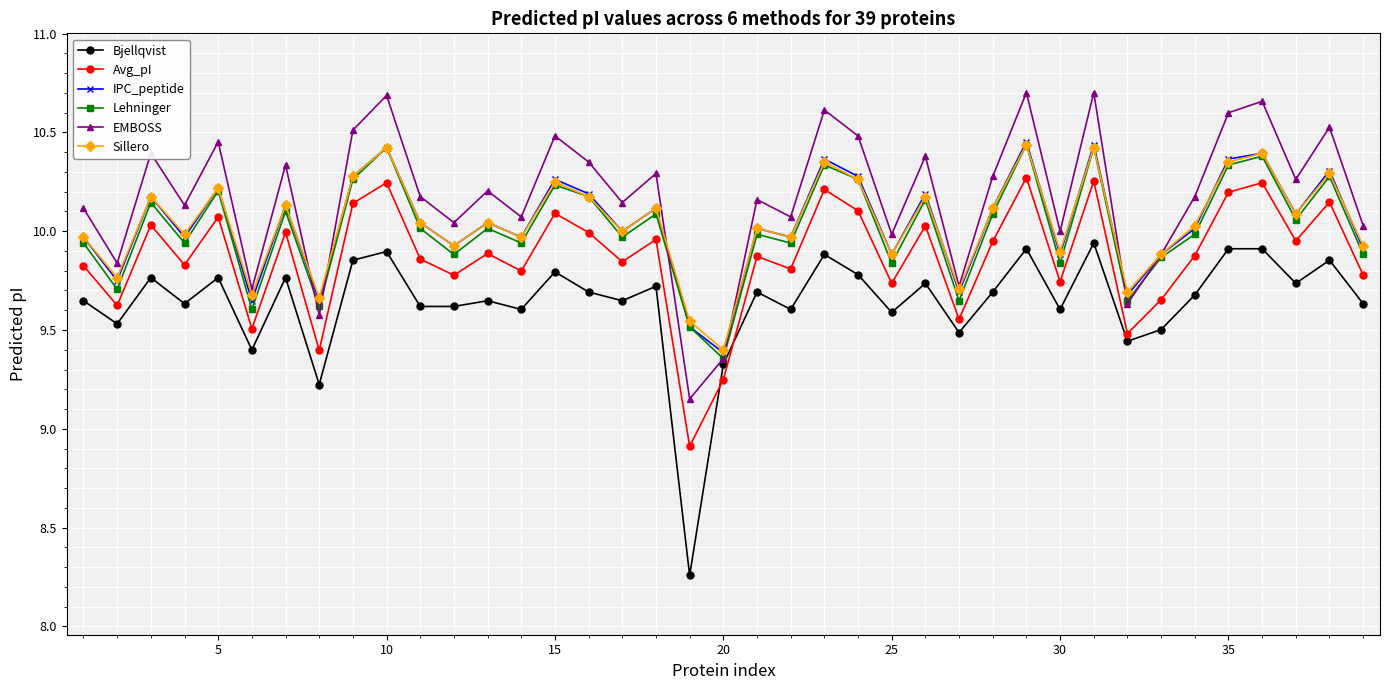

True or false: Avg_pI has more than 0 interior local peaks.

True